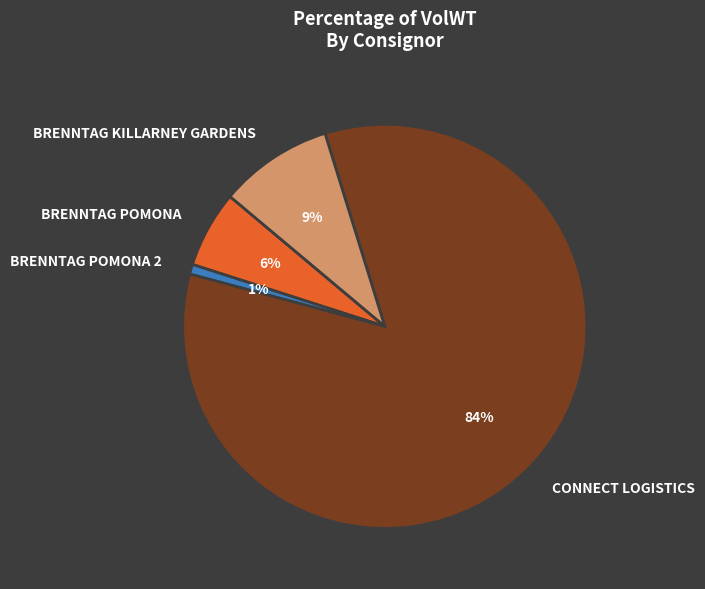

To the nearest percent, what is the difference between the largest and smallest slice percentages?

83%